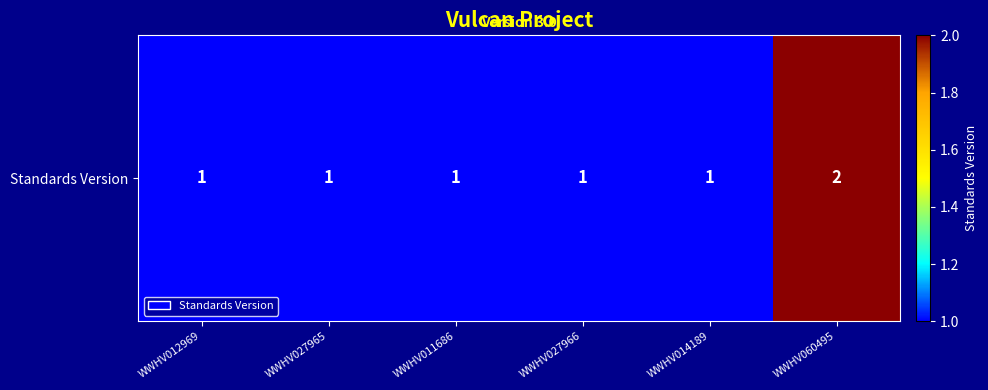

How many series are shown in this chart?

1